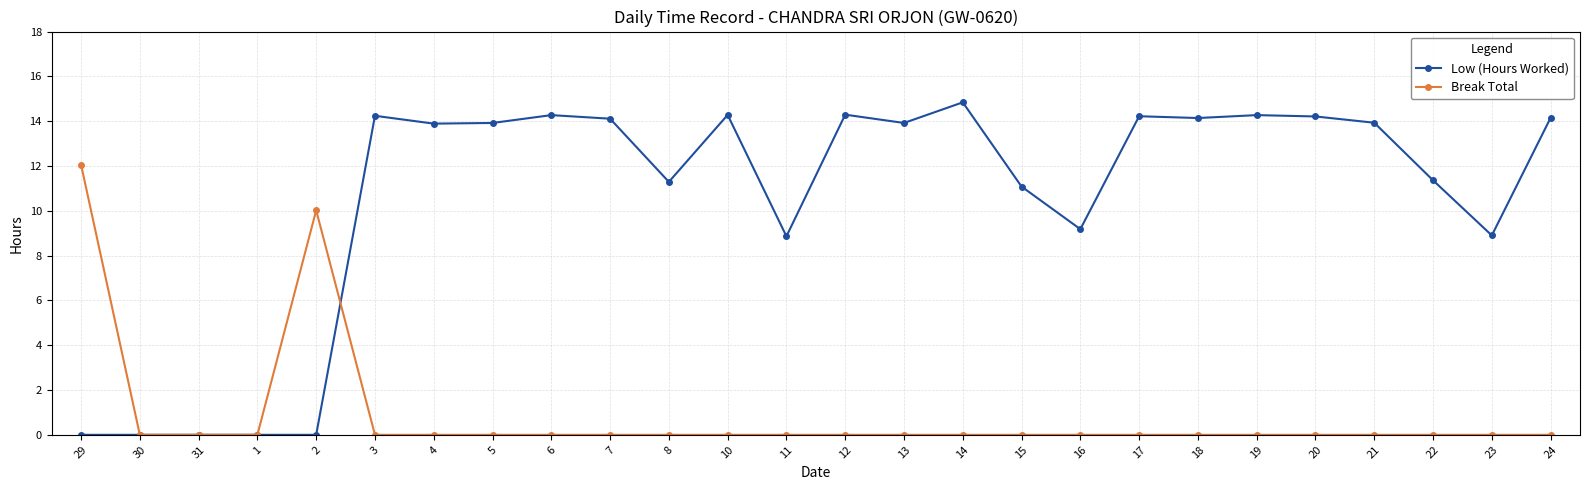

True or false: Break Total has a value of -7.4 at 17.

False